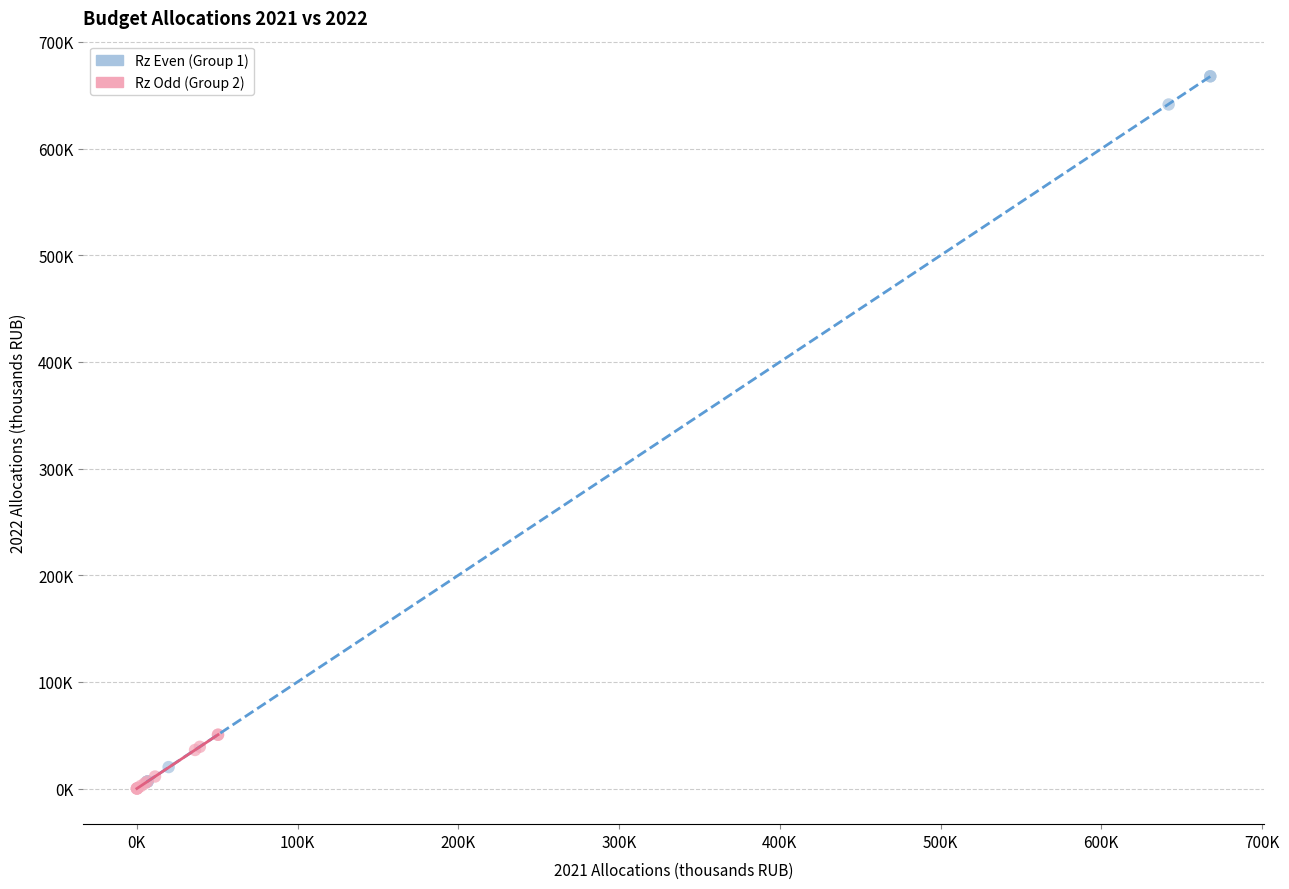

What are all the series names shown in the legend?

Rz Even (Group 1), Rz Odd (Group 2)